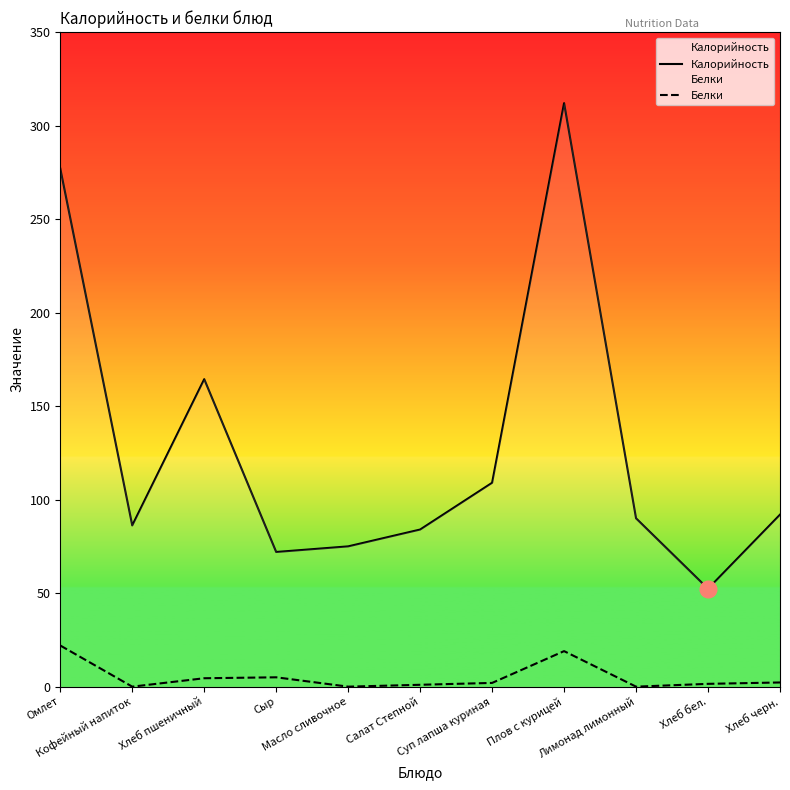

True or false: Калорийность and Белки cross at least once.

False